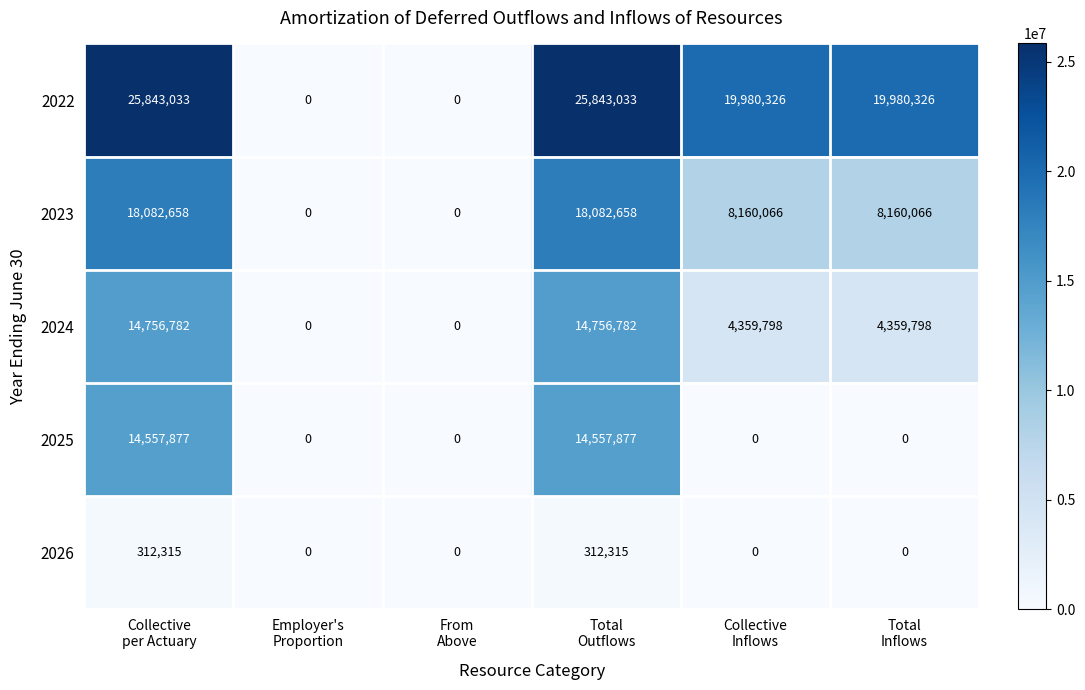

Reading left to right, what are all the values shown in this chart?

2022: 25843033	0	0	25843033	19980326	19980326
2023: 18082658	0	0	18082658	8160066	8160066
2024: 14756782	0	0	14756782	4359798	4359798
2025: 14557877	0	0	14557877	0	0
2026: 312315	0	0	312315	0	0